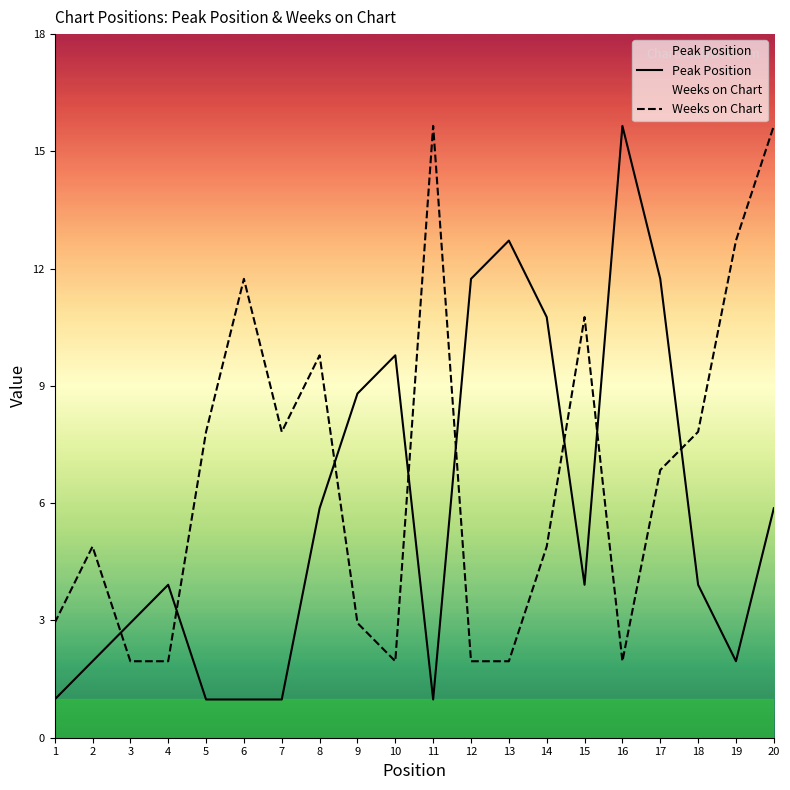

Which series has the widest spread of values?

Peak Position